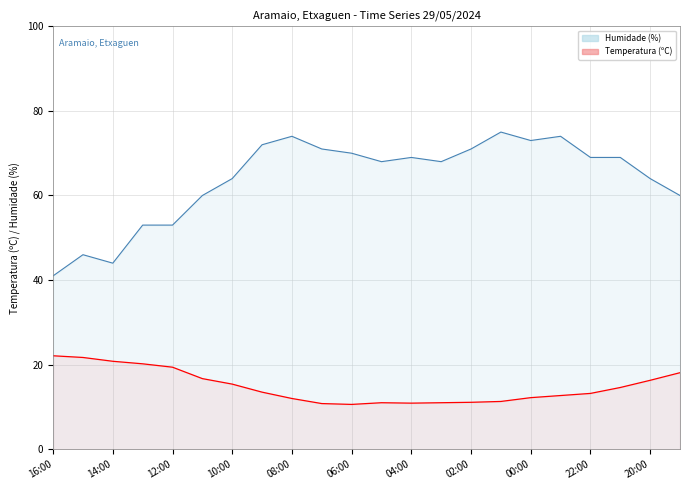

Rank the categories by Temperatura (ºC) value from lowest to highest.

06:00, 07:00, 04:00, 05:00, 03:00, 02:00, 01:00, 08:00, 00:00, 23:00, 22:00, 09:00, 21:00, 10:00, 20:00, 11:00, 19:00, 12:00, 13:00, 14:00, 15:00, 16:00